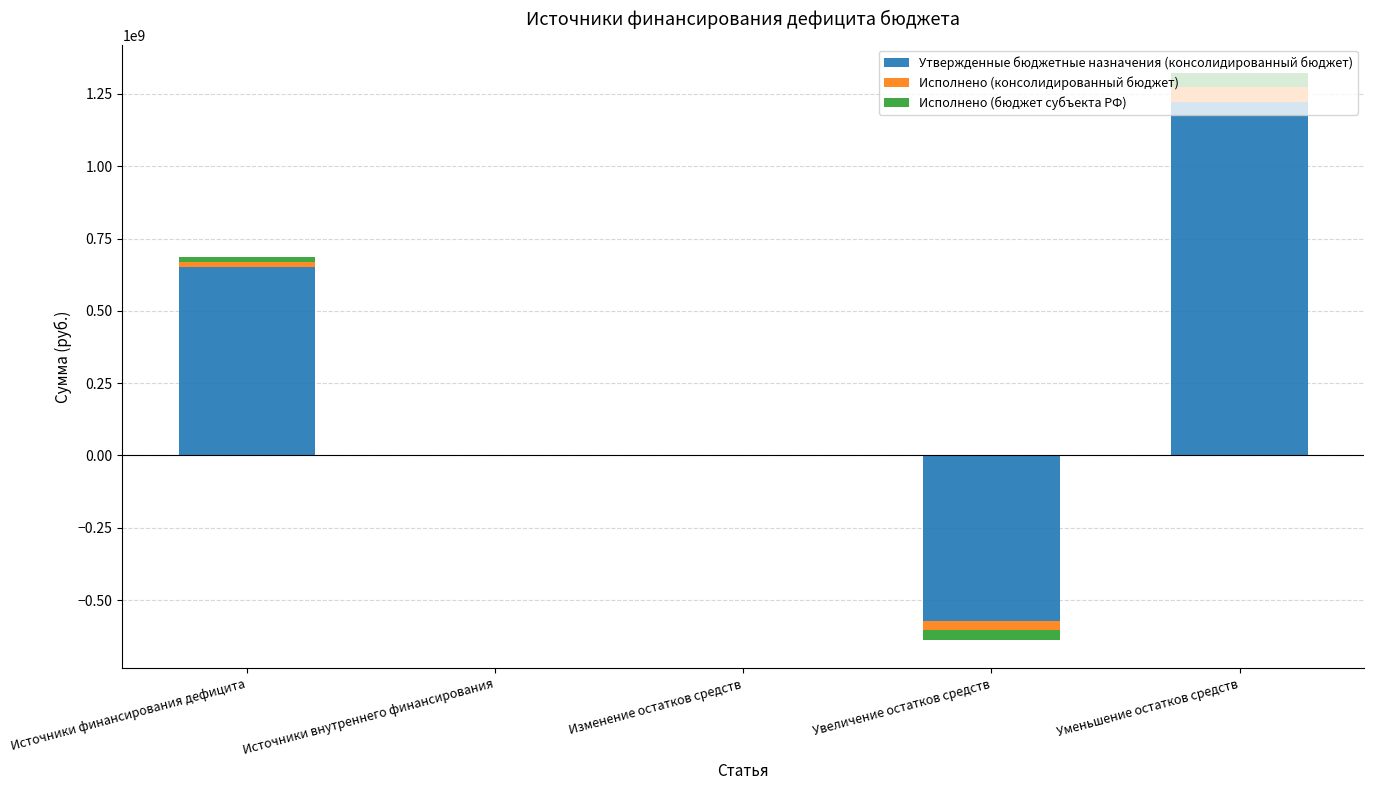

At which category does the chart reach its minimum across all series?

Источники внутреннего финансирования